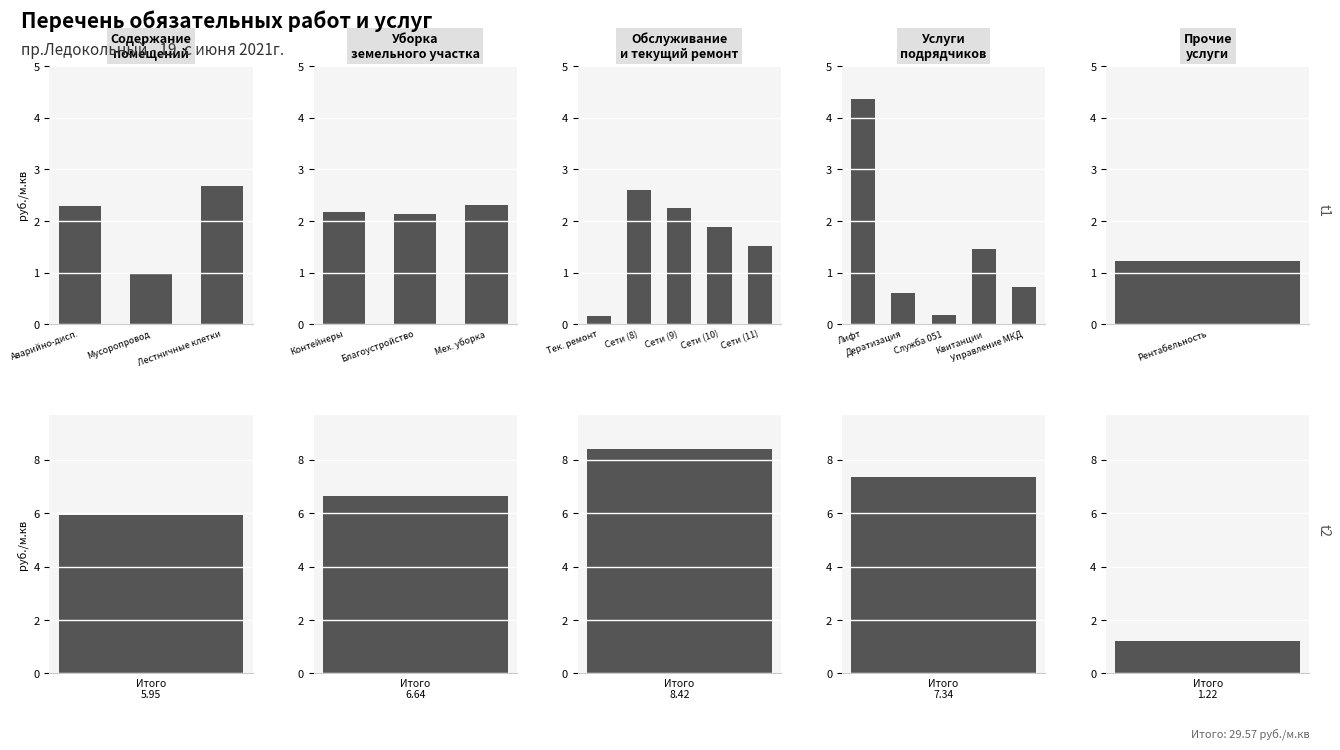

True or false: the data shows 0.7 at Управление МКД.

True